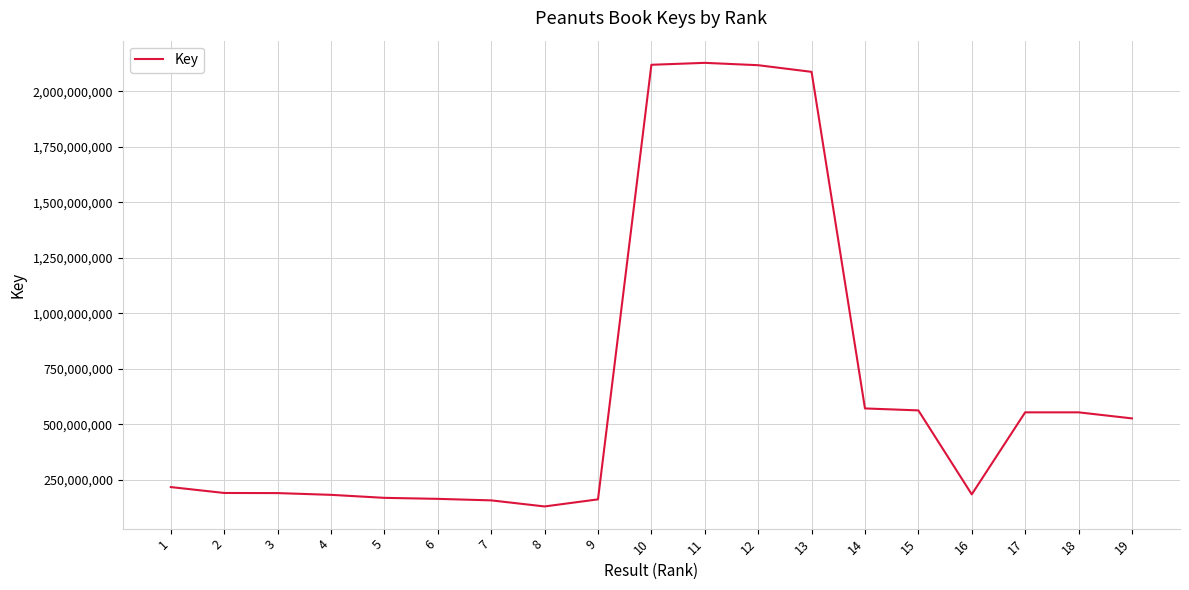

What is the difference between the maximum and minimum values?

1998773878